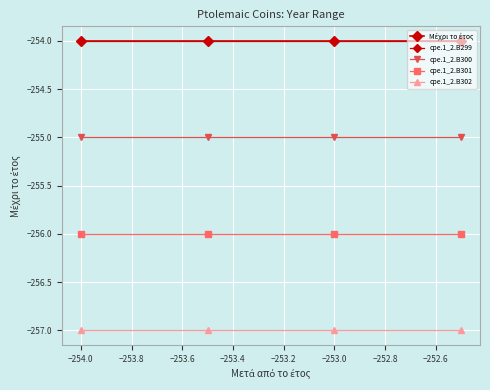

Which series has the largest range (max minus min)?

Μέχρι το έτος